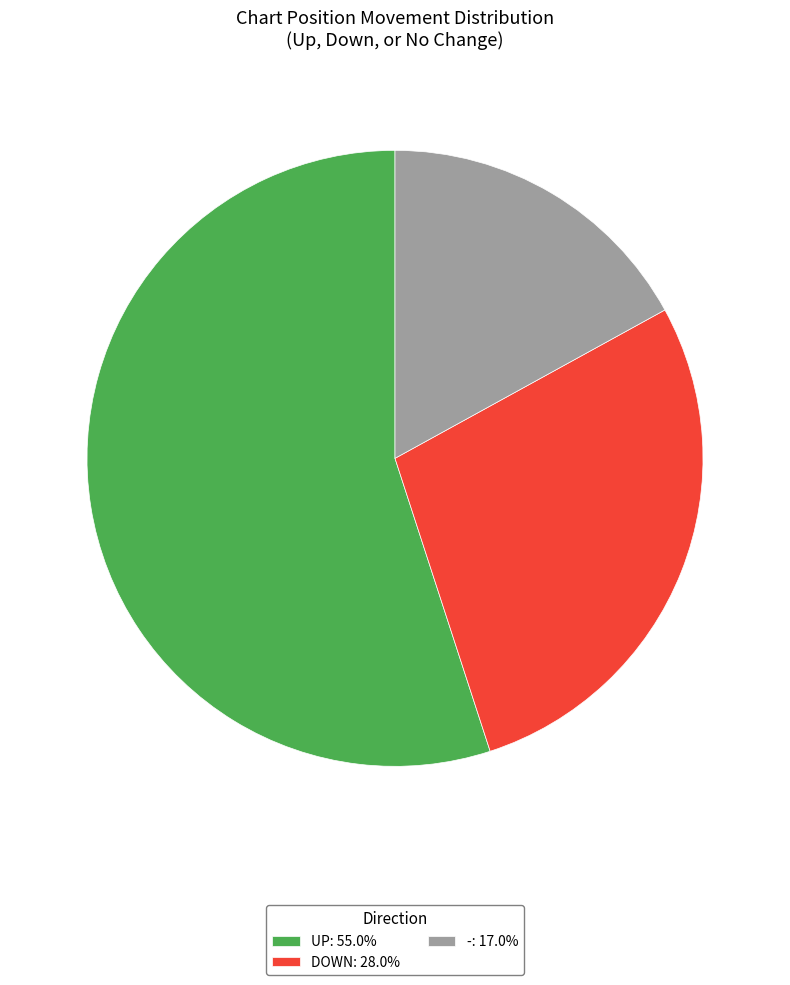

Does any single category account for the majority?

Yes